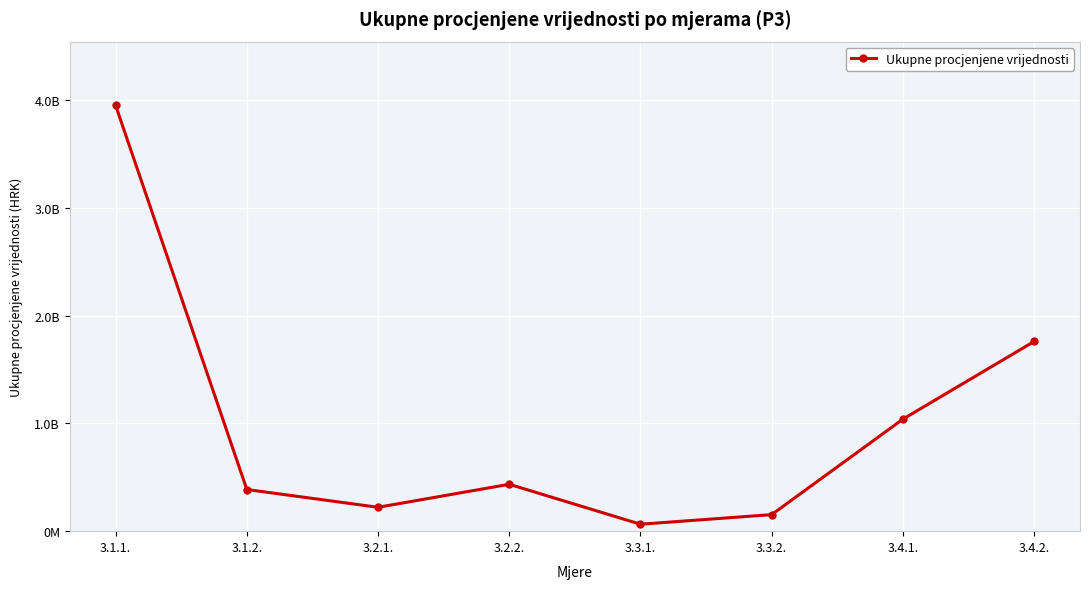

What is the maximum value shown in the chart?

3949428671.5